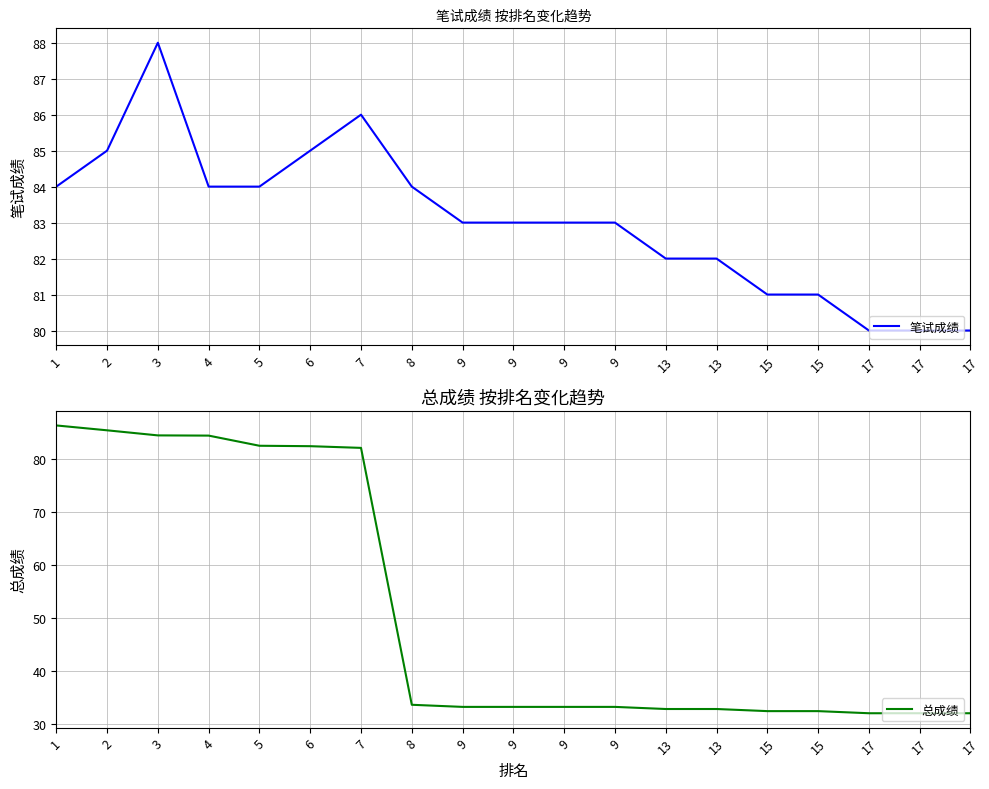

Which series has the largest total across all categories?

笔试成绩